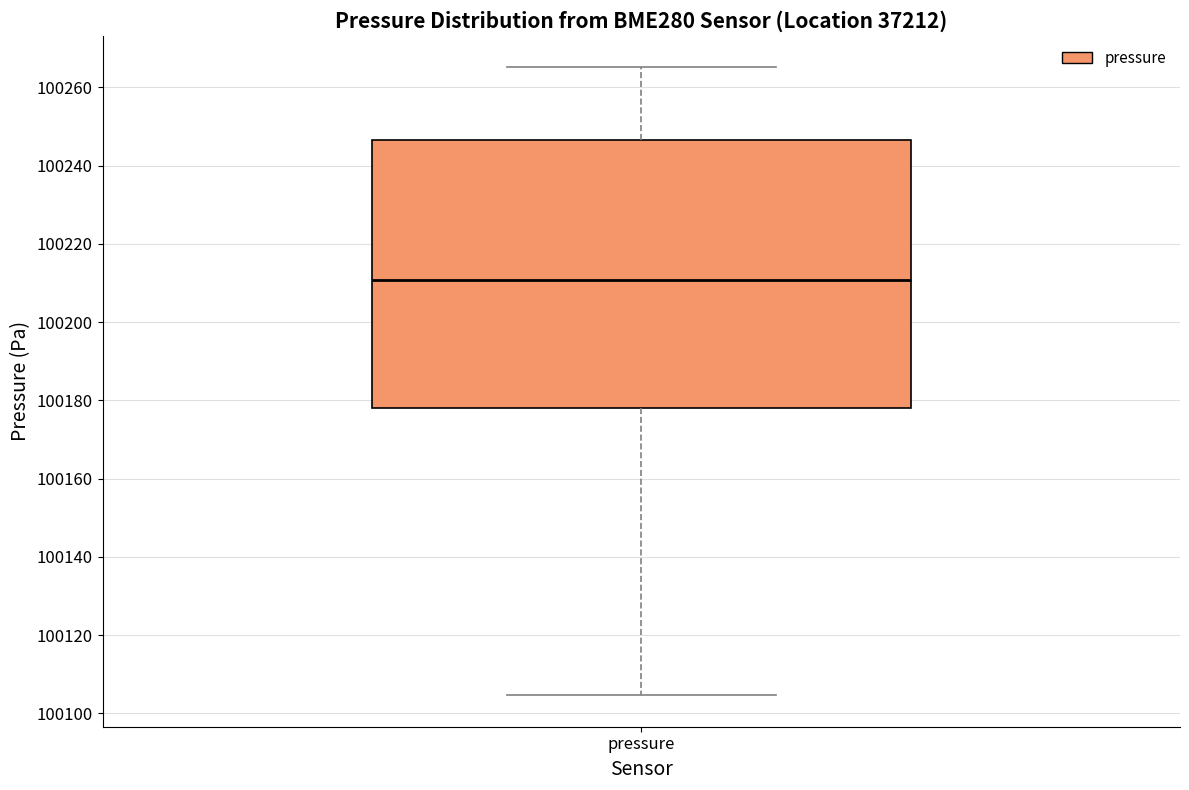

Transcribe this box plot: give where the median line is, the range the box spans, and where the two whiskers end, as read against the y-axis. The values are not printed on the chart, so give them approximately, as read against the axis.

median 100210, box 100178 to 100246, whiskers 100104 to 100266